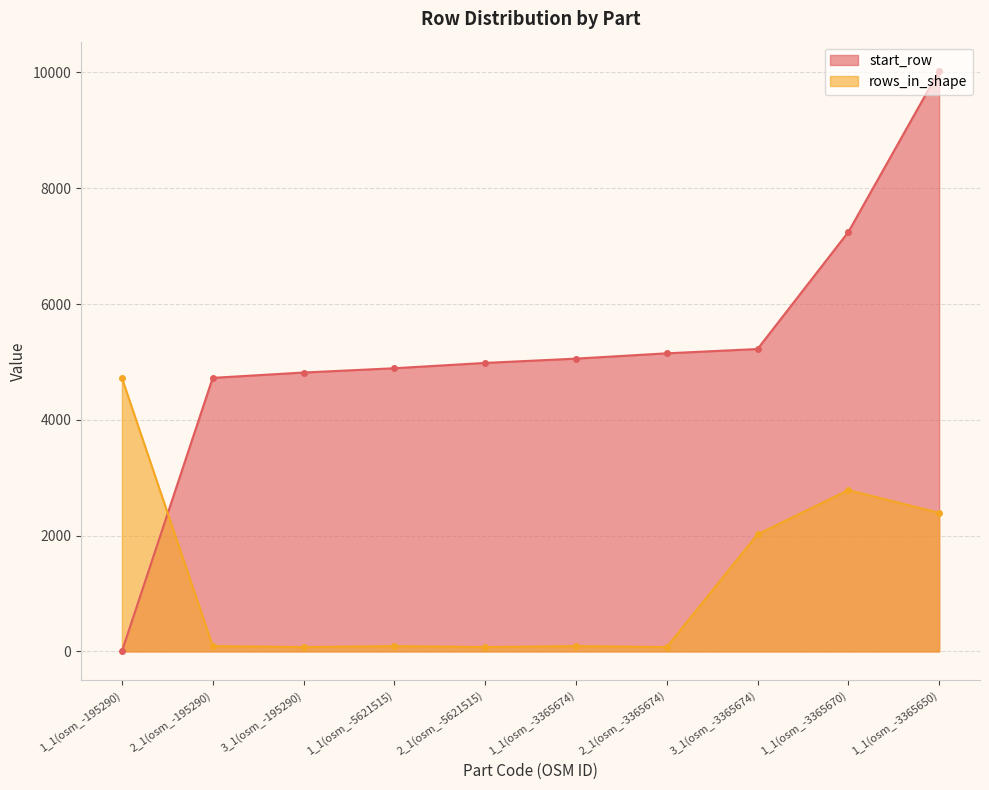

What position from the right is 2_1(osm_-195290)?

9